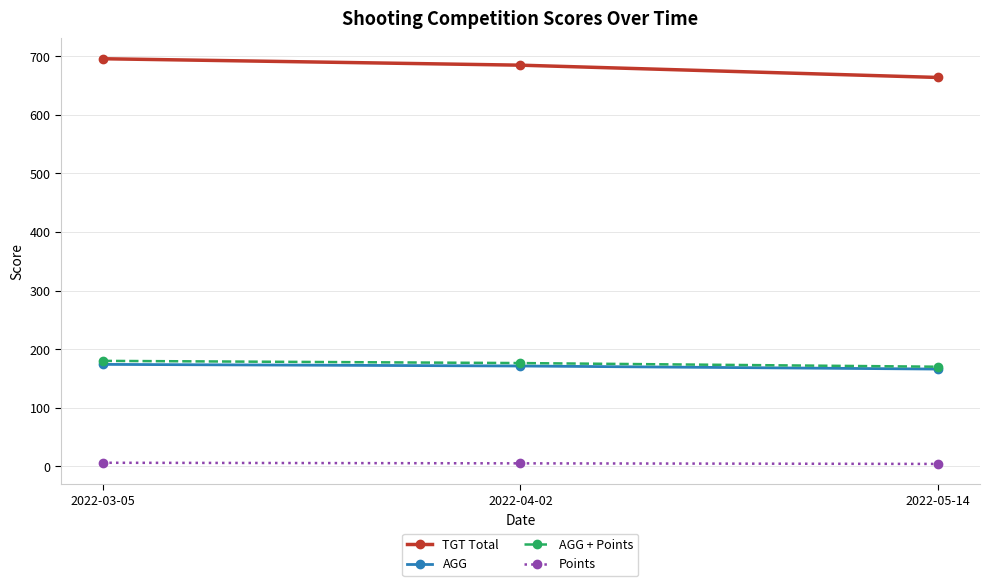

Count the TGT Total values in the range 664 to 696.

3